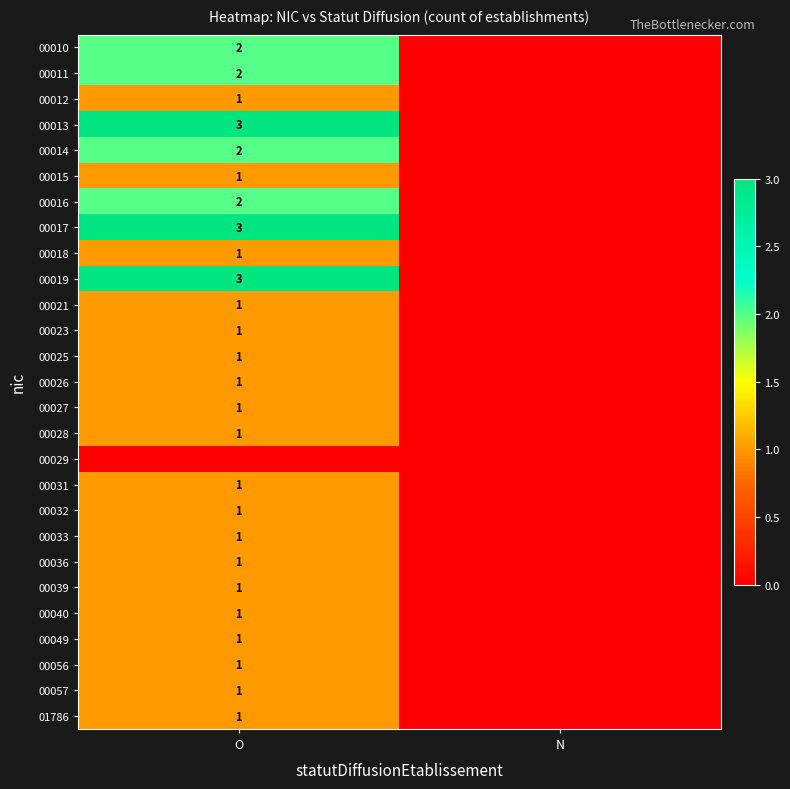

True or false: 00036 has a value of 0 at O.

False